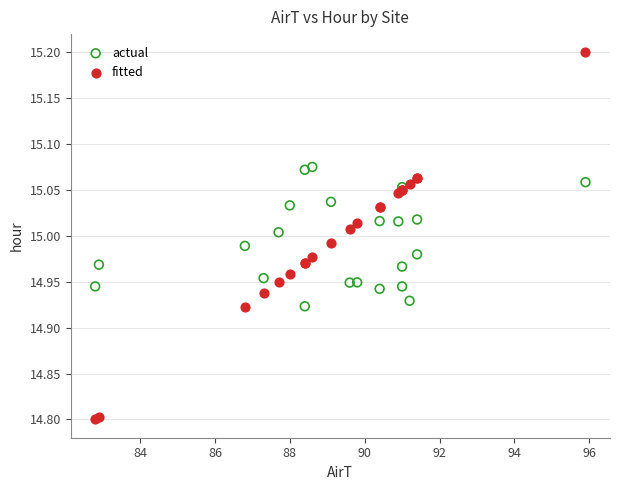

Which series reaches the maximum Y coordinate?

fitted